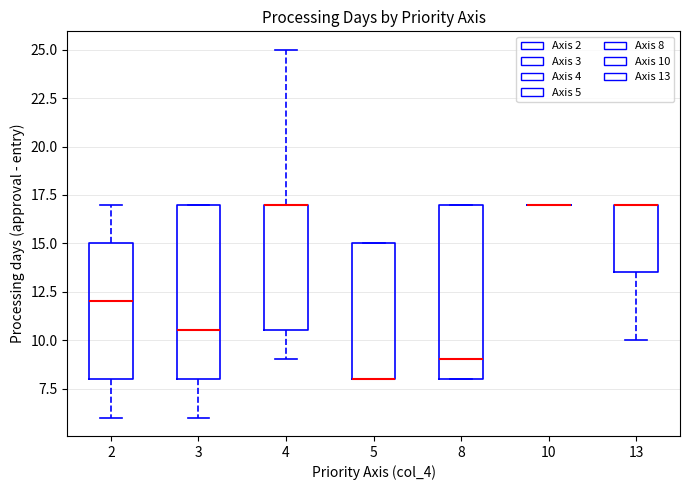

Reading left to right, read every box against the y-axis: the position of its median line, the range the box covers, and the ends of its whiskers. The values are not printed on the chart, so give them approximately, as read against the axis.

2: median 12.0, box 8.0 to 15.0, whiskers 6.0 to 17.0
3: median 10.5, box 8.0 to 17.0, whiskers 6.0 to 17.0
4: median 17.0 (drawn on the box's upper edge), box 10.5 to 17.0, whiskers 9.0 to 25.0
5: median 8.0 (drawn on the box's lower edge), box 8.0 to 15.0, whiskers 8.0 to 15.0
8: median 9.0, box 8.0 to 17.0, whiskers 8.0 to 17.0
10: box collapsed to a line at 17.0, whiskers 17.0 to 17.0
13: median 17.0 (drawn on the box's upper edge), box 13.5 to 17.0, whiskers 10.0 to 17.0